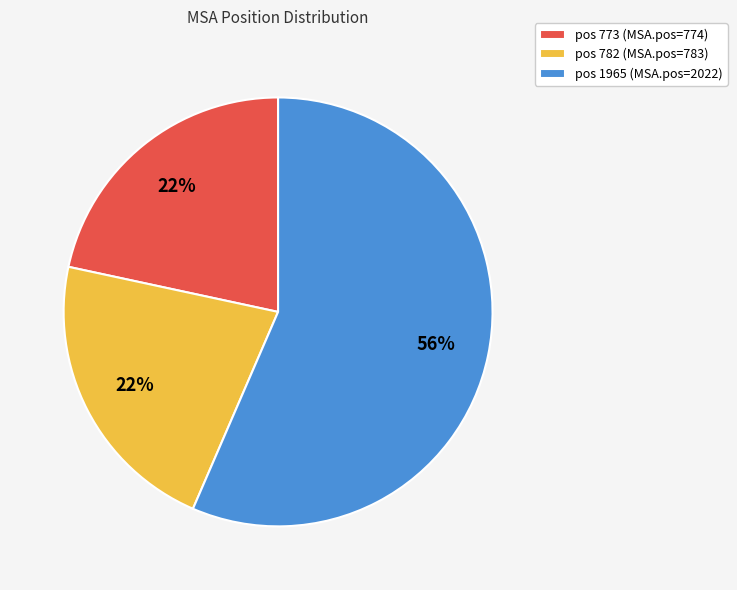

Do pos 773 (MSA.pos=774) and pos 782 (MSA.pos=783) together represent more than half of the pie?

No